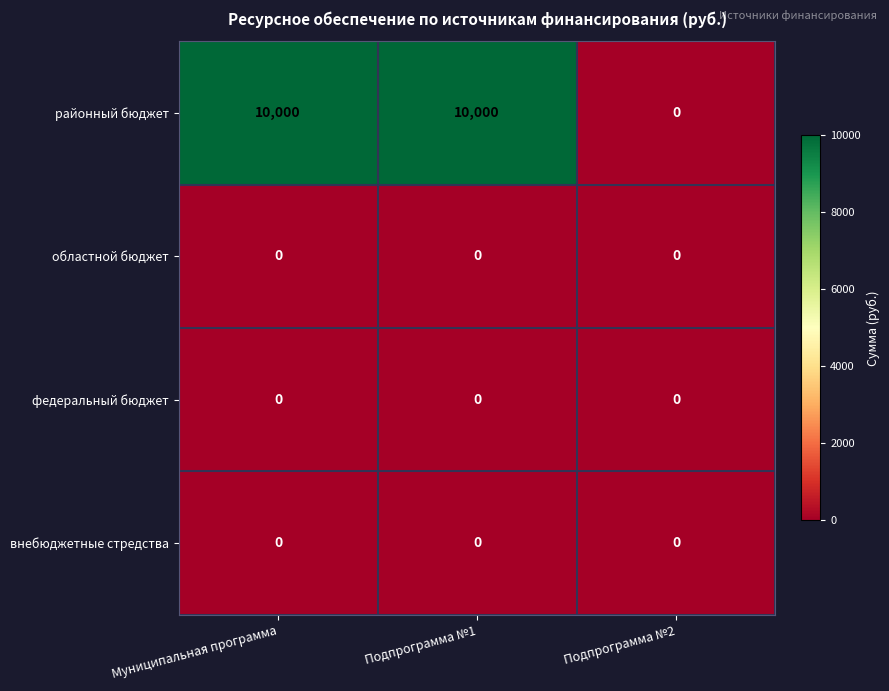

The внебюджетные стредства series shows 0 at Муниципальная программа. True or false?

True